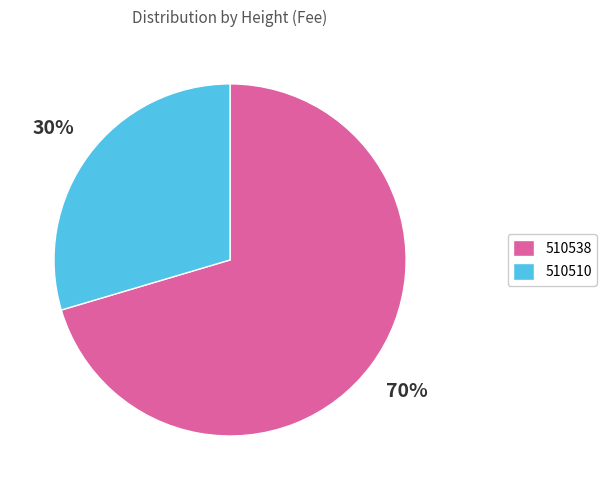

True or false: 510510 accounts for 38% of the total.

False